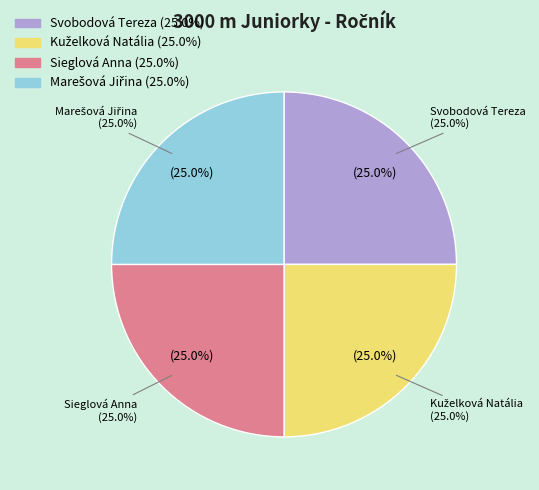

Does Svobodová Tereza account for over 50% of the chart?

No